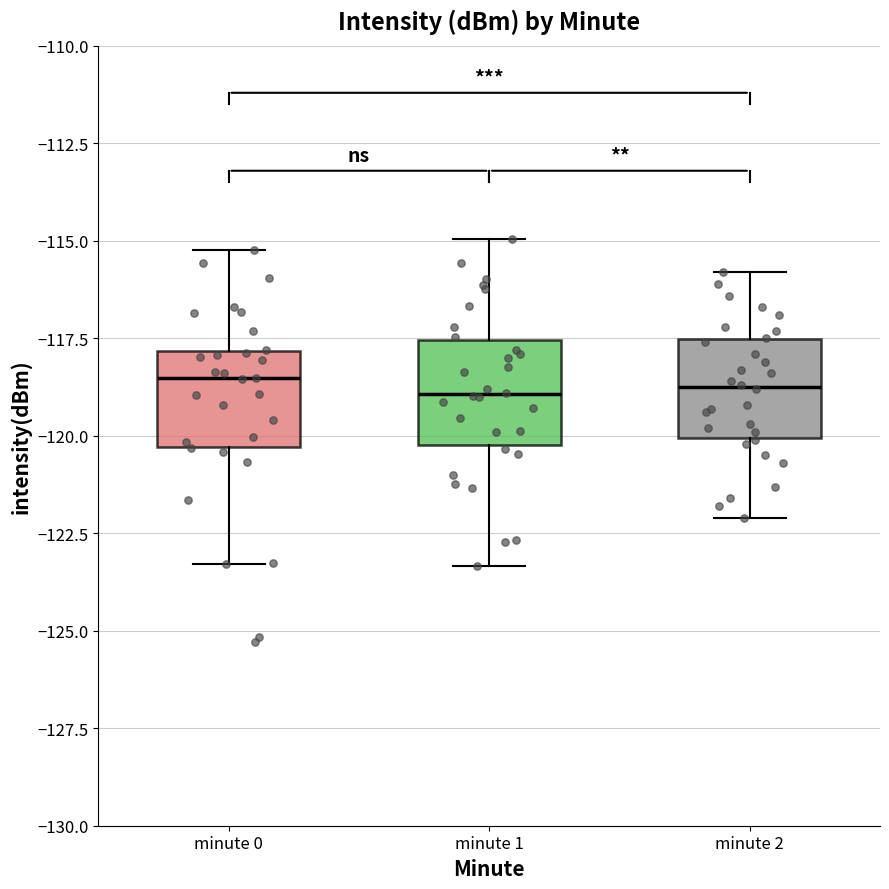

Where does the upper whisker of the box for minute 2 end on the y-axis? The values are not printed on the chart, so give them approximately, as read against the axis.

-116.0